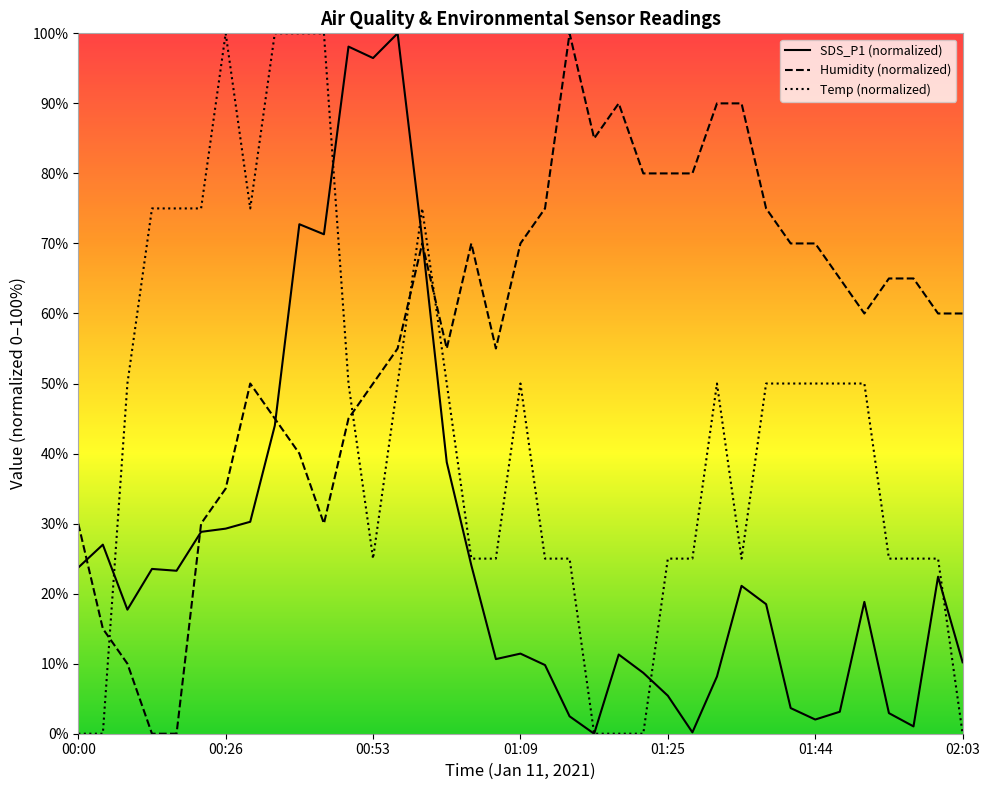

True or false: SDS_P1 has a value of 10.7 at 01:06.

True